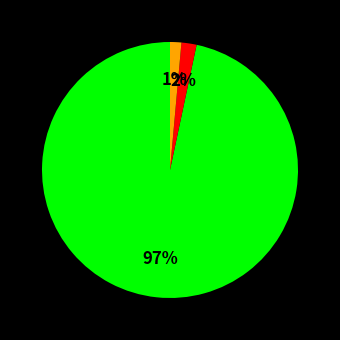

Does any single category account for the majority?

Yes